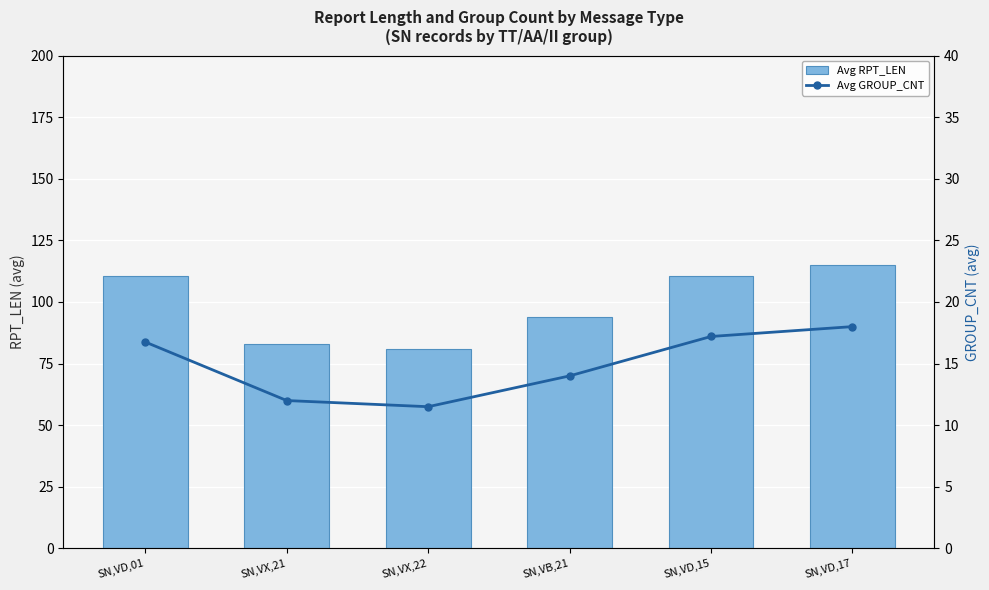

Which series has the largest total across all categories?

Avg RPT_LEN